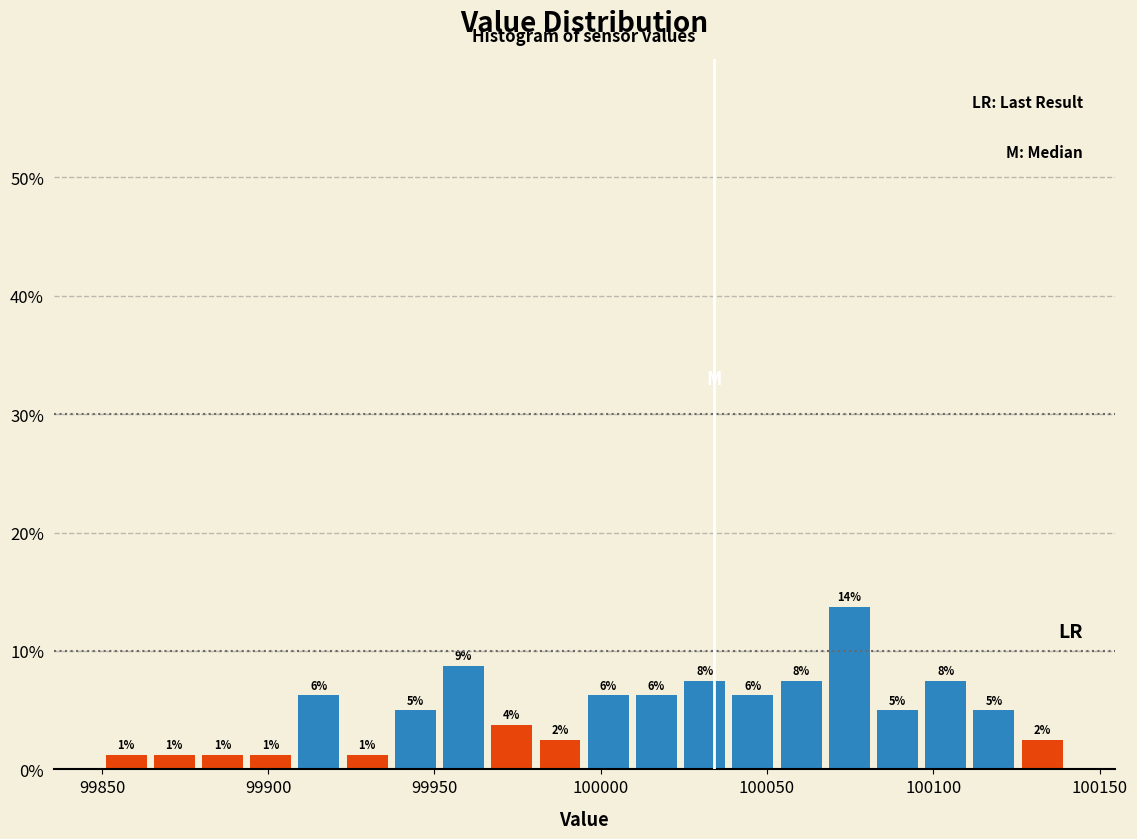

Read against the x-axis, roughly where is the centre of the tallest bar?

100075